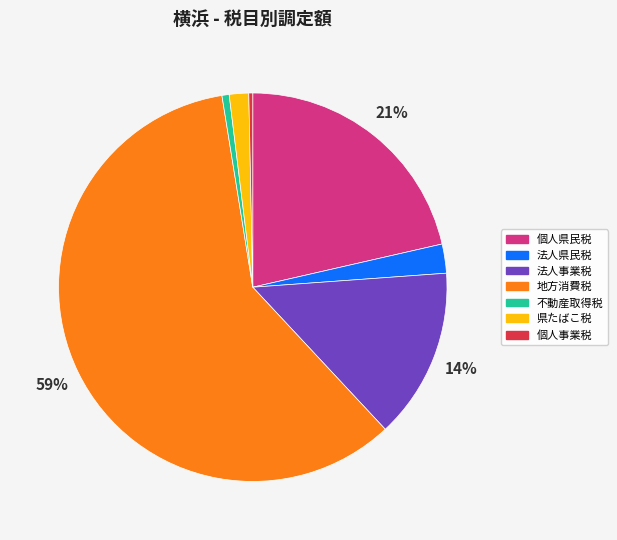

Is it true that 地方消費税 is 48% of the pie?

False